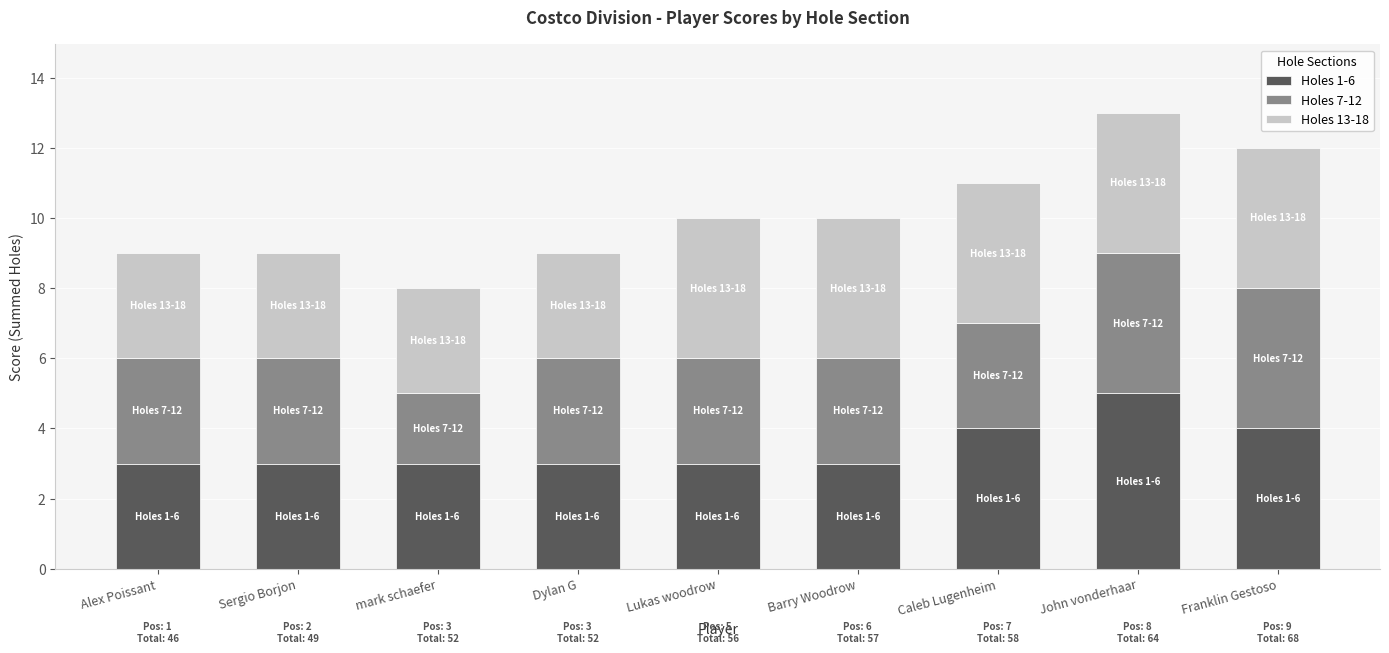

What is the average value of the Holes 1-6 series?

3